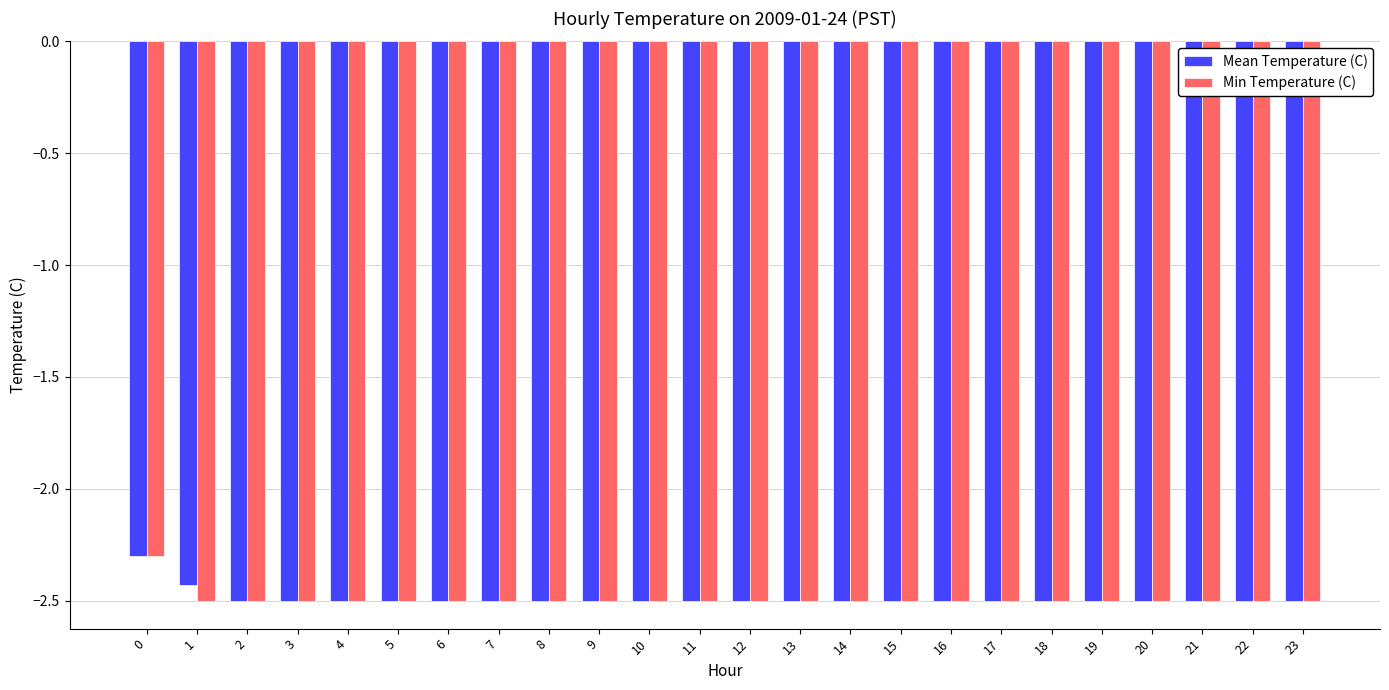

Is it true that Min Temperature (C) equals -2.5 at 20?

True